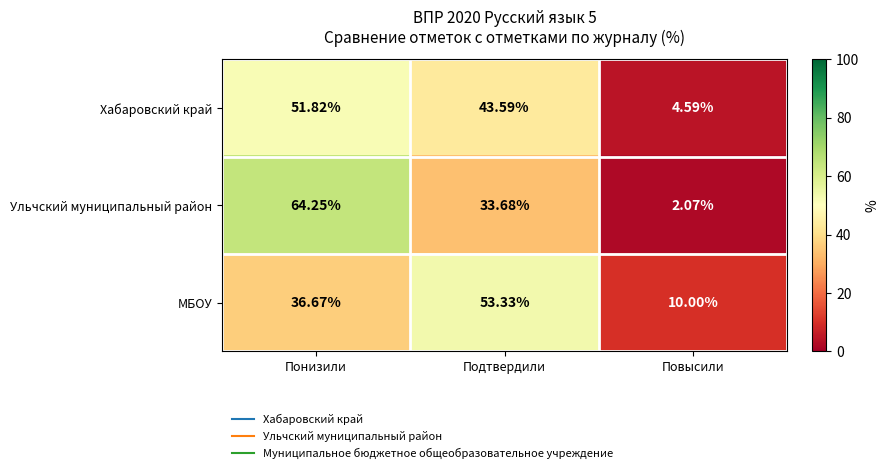

What is the difference between the highest and lowest values at Повысили?

7.9